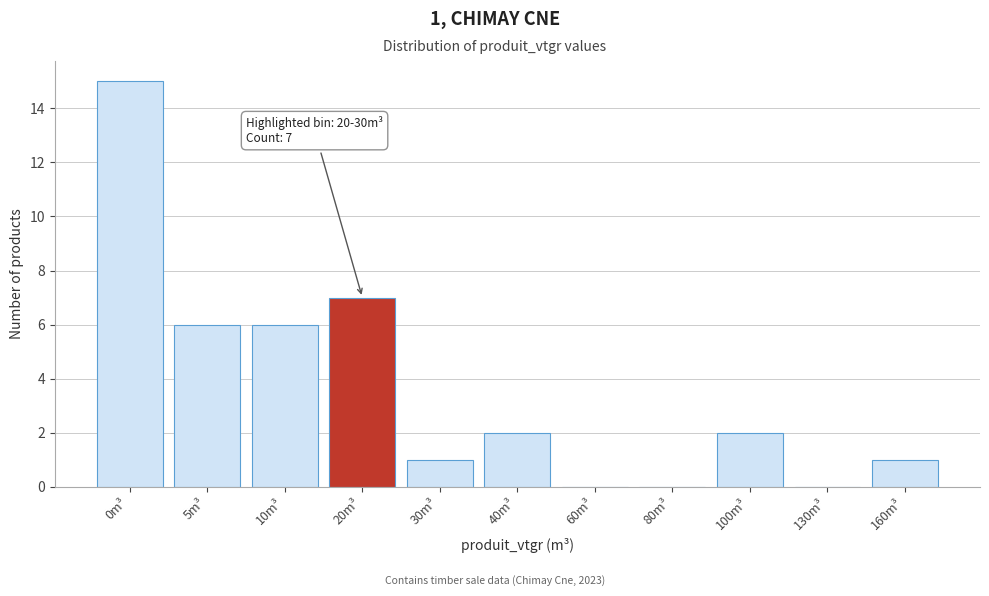

Reading left to right, transcribe all the data shown in this chart.

0m³=15	5m³=6	10m³=6	20m³=7	30m³=1	40m³=2	60m³=0	80m³=0	100m³=2	130m³=0	160m³=1